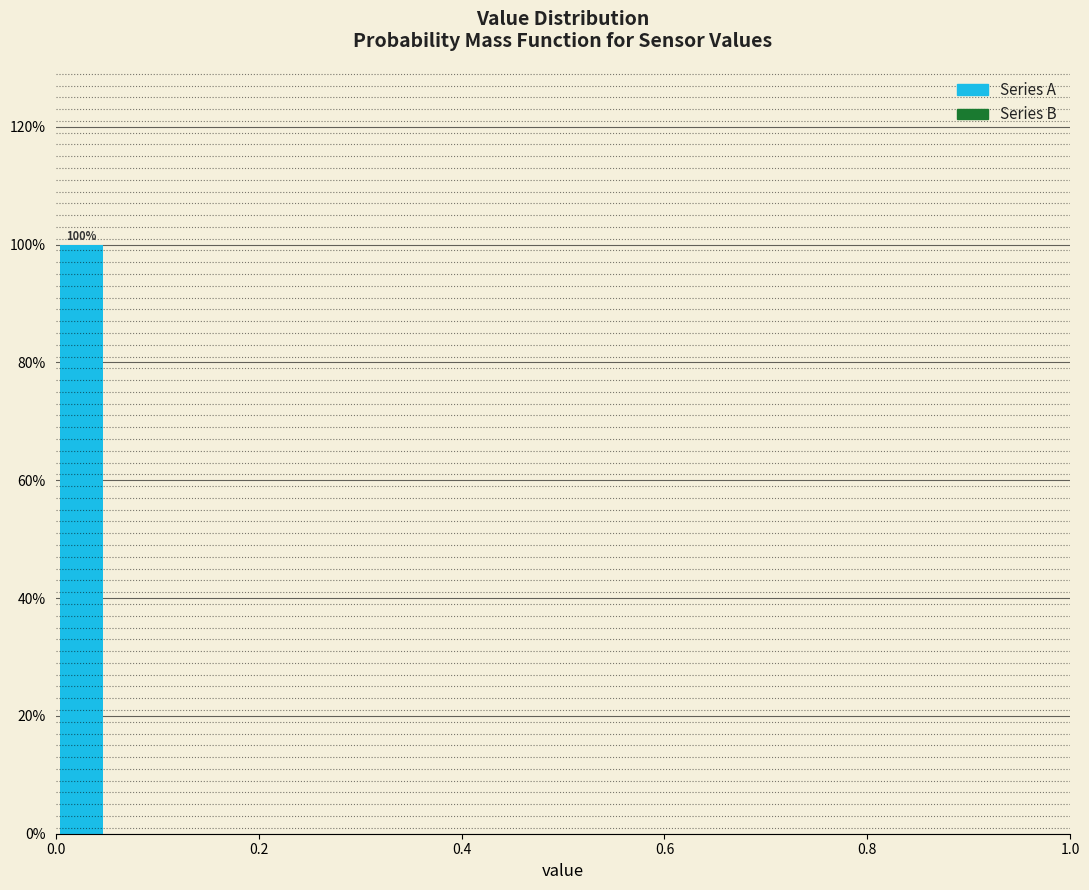

Around what value on the x-axis is the tallest bar? Give the approximate position of its centre, as read against the axis.

0.02